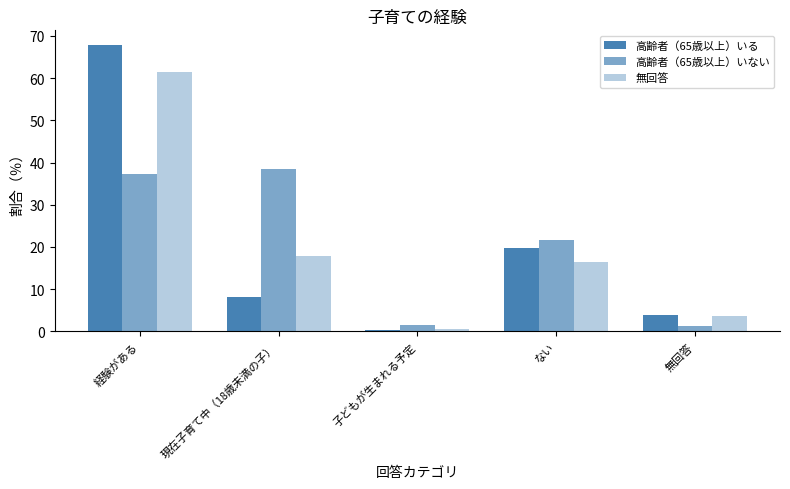

How many values in the 高齢者（65歳以上）いない series are below 21?

2